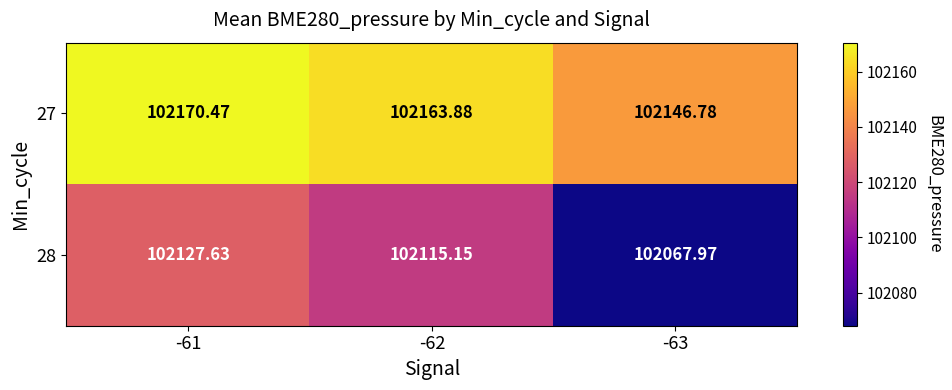

Is the value of 28 at -62 greater than the value of 27 at -63?

No